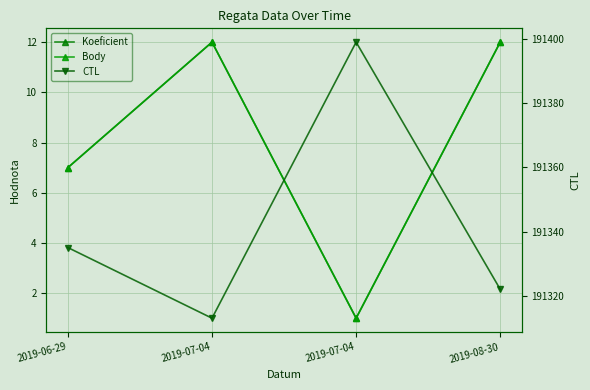

List the series in order of their peak value, lowest first.

Koeficient, Body, CTL